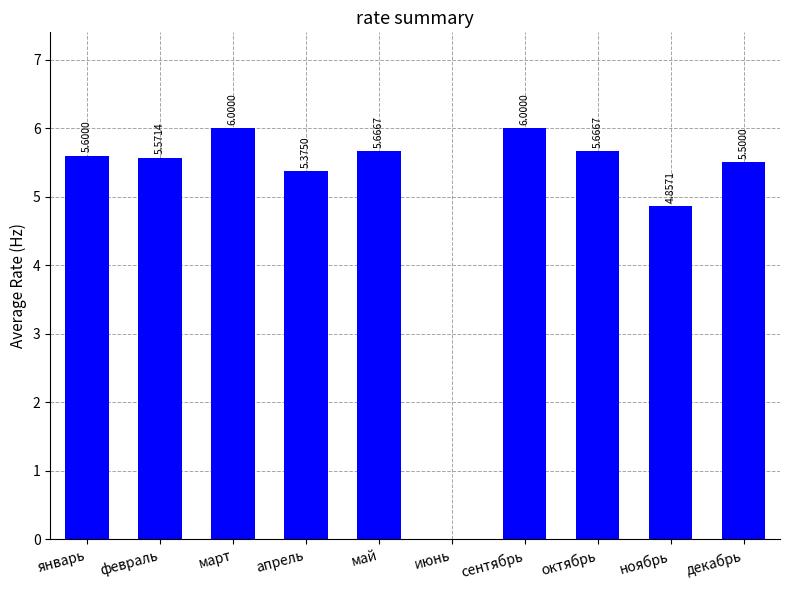

How many categories are shown in the chart?

10